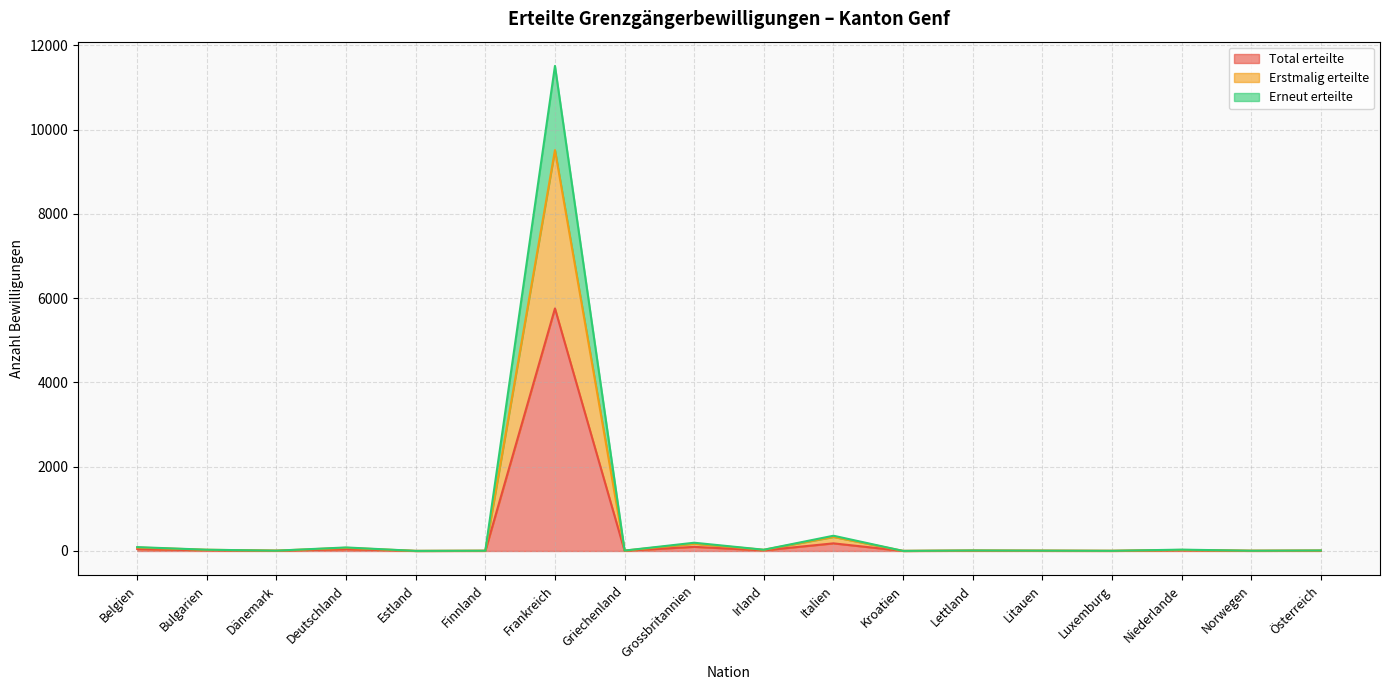

Reading left to right, what are all the values shown in this chart?

Total erteilte: Belgien=46	Bulgarien=15	Dänemark=4	Deutschland=42	Estland=1	Finnland=3	Frankreich=5755	Griechenland=5	Grossbritannien=98	Irland=15	Italien=181	Kroatien=1	Lettland=6	Litauen=4	Luxemburg=2	Niederlande=16	Norwegen=3	Österreich=6
Erstmalig erteilte: Belgien=82	Bulgarien=29	Dänemark=8	Deutschland=75	Estland=2	Finnland=6	Frankreich=9513	Griechenland=9	Grossbritannien=173	Irland=28	Italien=333	Kroatien=2	Lettland=11	Litauen=8	Luxemburg=4	Niederlande=25	Norwegen=6	Österreich=10
Erneut erteilte: Belgien=92	Bulgarien=30	Dänemark=8	Deutschland=84	Estland=2	Finnland=6	Frankreich=11510	Griechenland=10	Grossbritannien=196	Irland=30	Italien=362	Kroatien=2	Lettland=12	Litauen=8	Luxemburg=4	Niederlande=32	Norwegen=6	Österreich=12